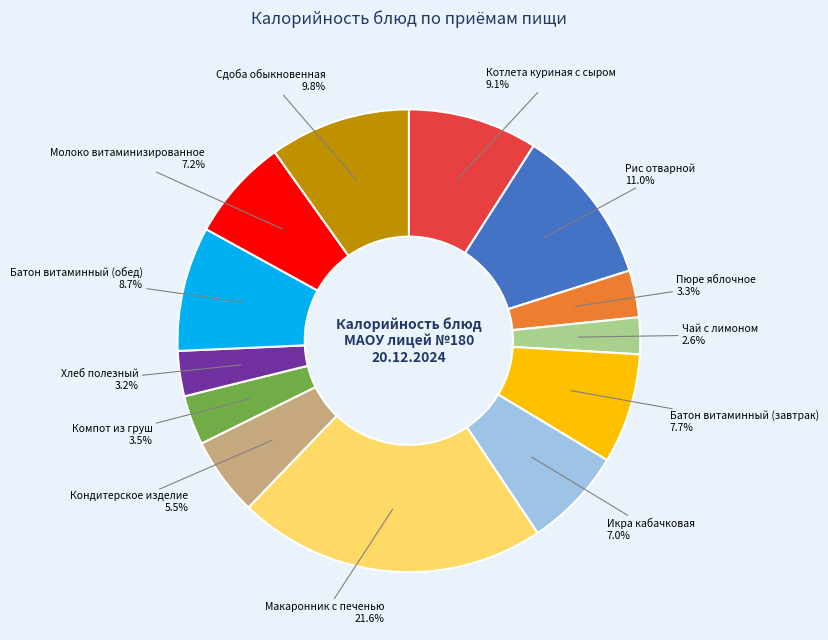

Is there any slice that represents more than half of the pie?

No